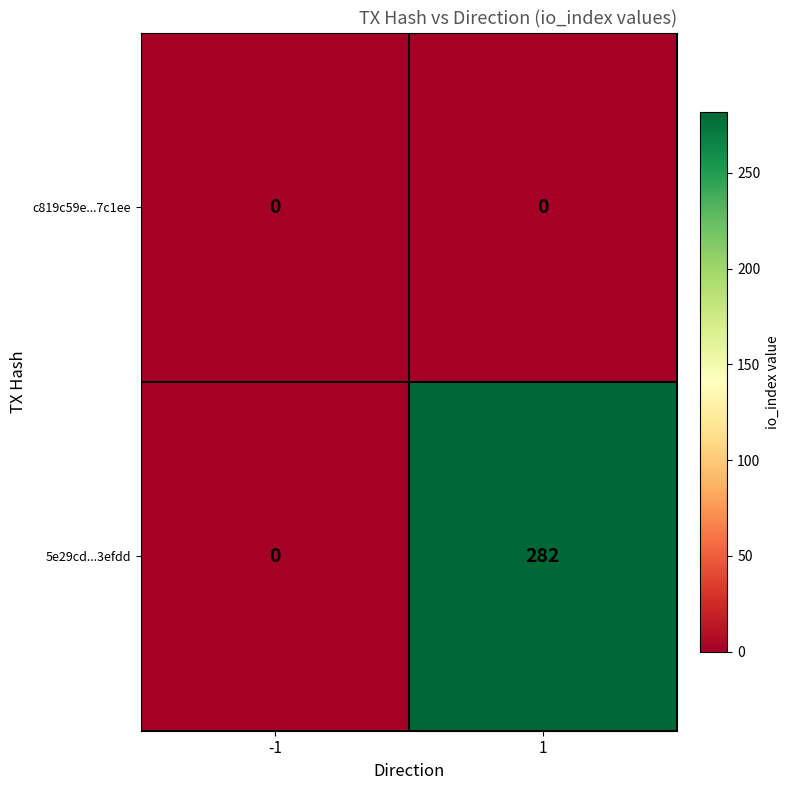

List the series in order of their overall mean, lowest first.

c819c59e...7c1ee, 5e29cd...3efdd